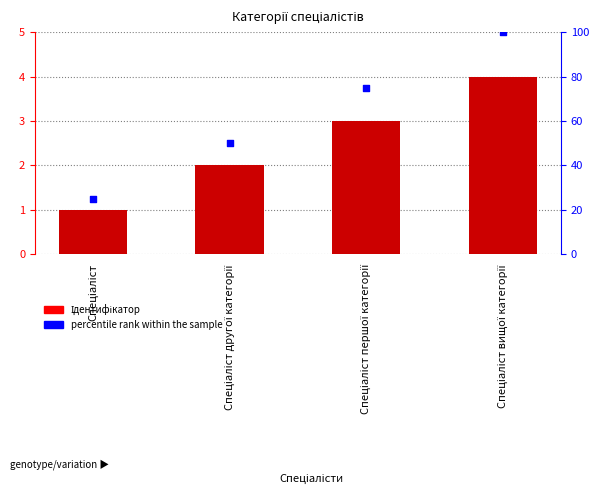

What is the ratio of the value at Спеціаліст другої категорії to the value at Спеціаліст вищої категорії?

0.5